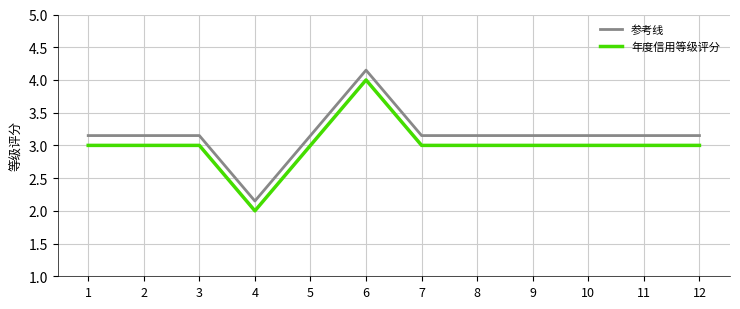

The value of 年度信用等级评分 at 10 is 3.0. True or false?

True